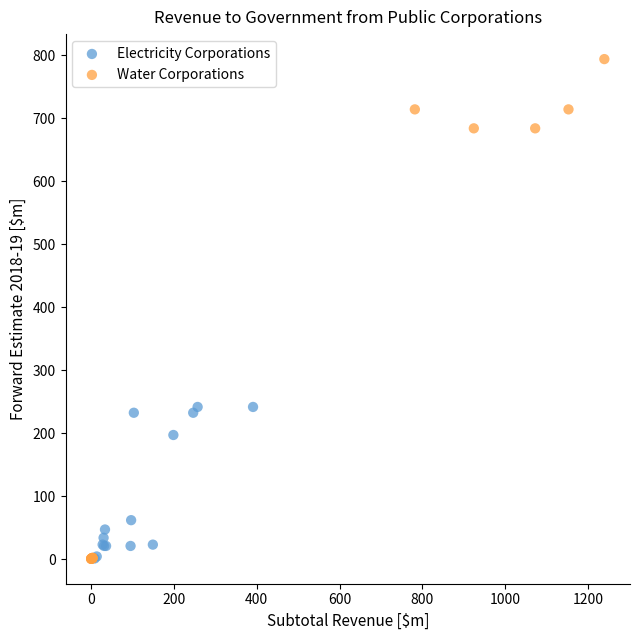

Which series has the widest spread of Y values?

Water Corporations